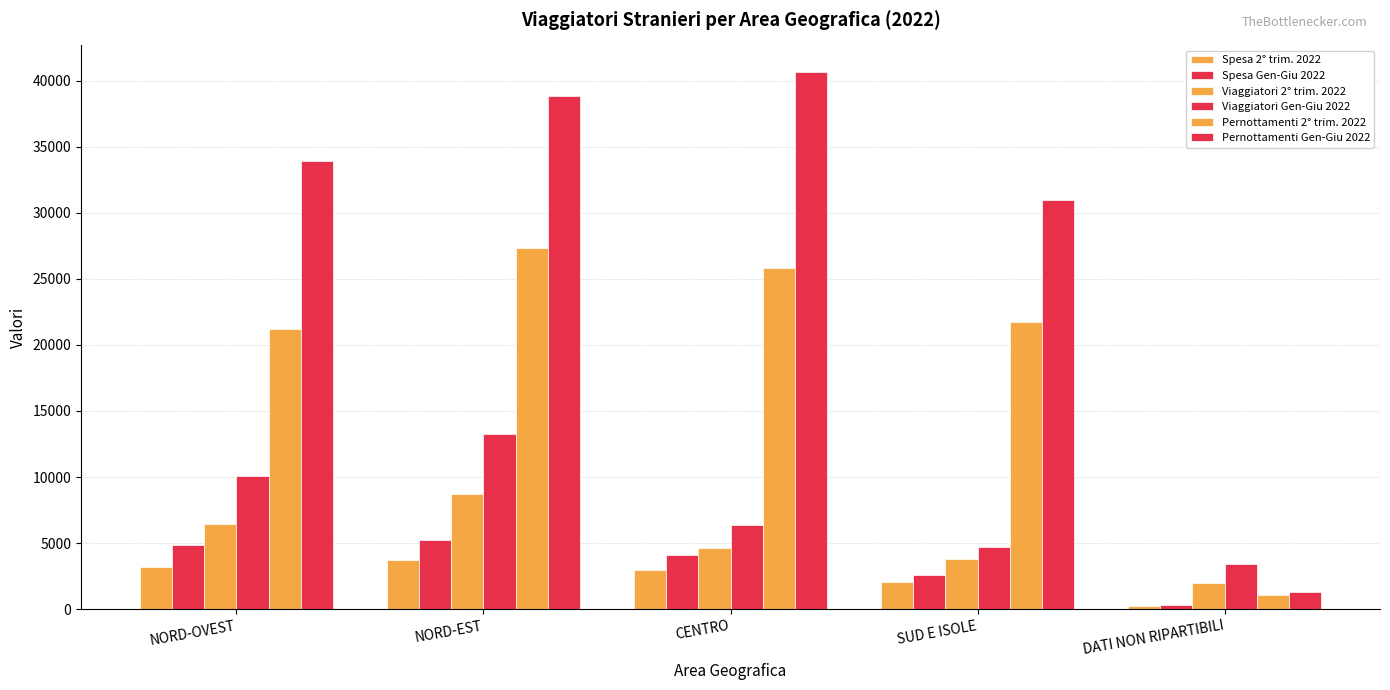

True or false: Pernottamenti Gen-Giu 2022 has a value of 61128.0 at NORD-EST.

False